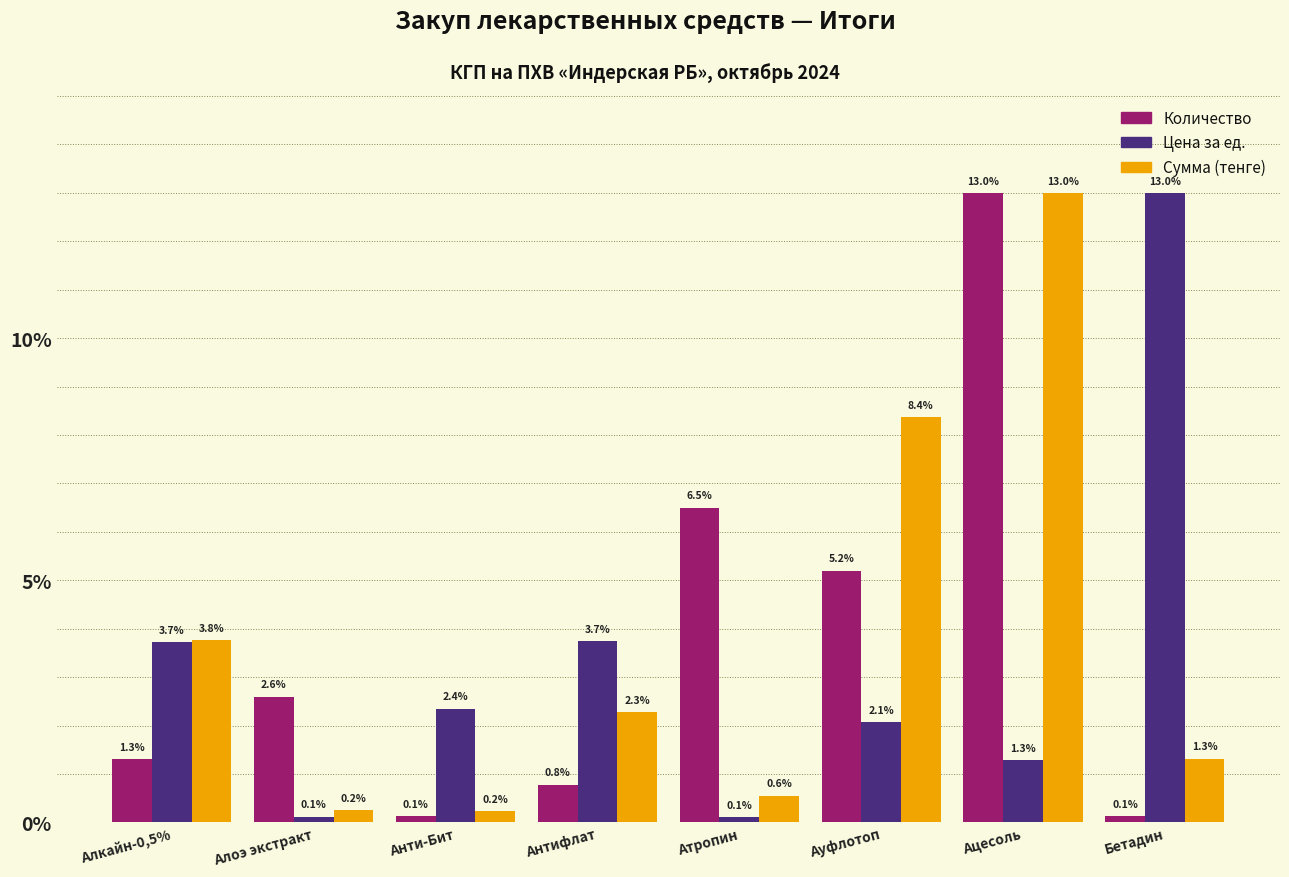

Between Анти-Бит and Ауфлотоп, which series saw the biggest shift?

Сумма (тенге)